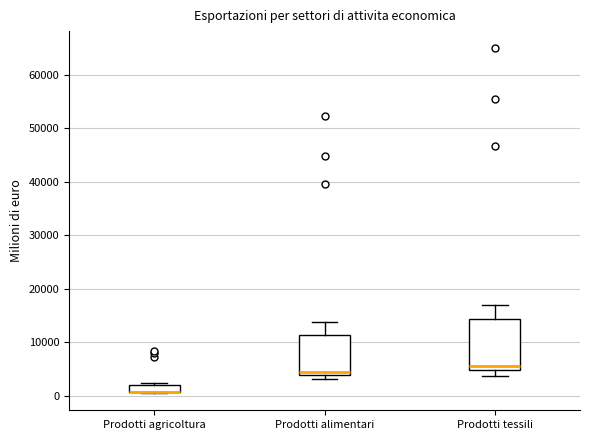

Where is the upper edge of the box for Prodotti agricoltura on the y-axis? The values are not printed on the chart, so give them approximately, as read against the axis.

2000